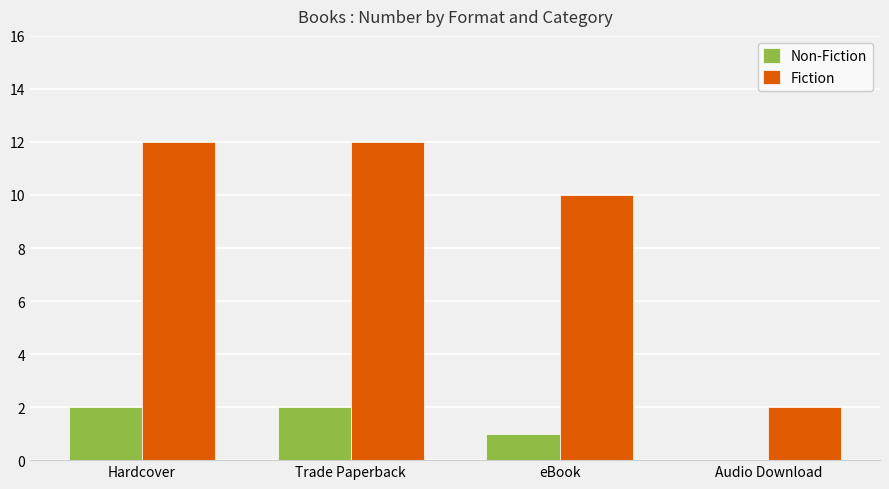

How many groups of bars are there?

4